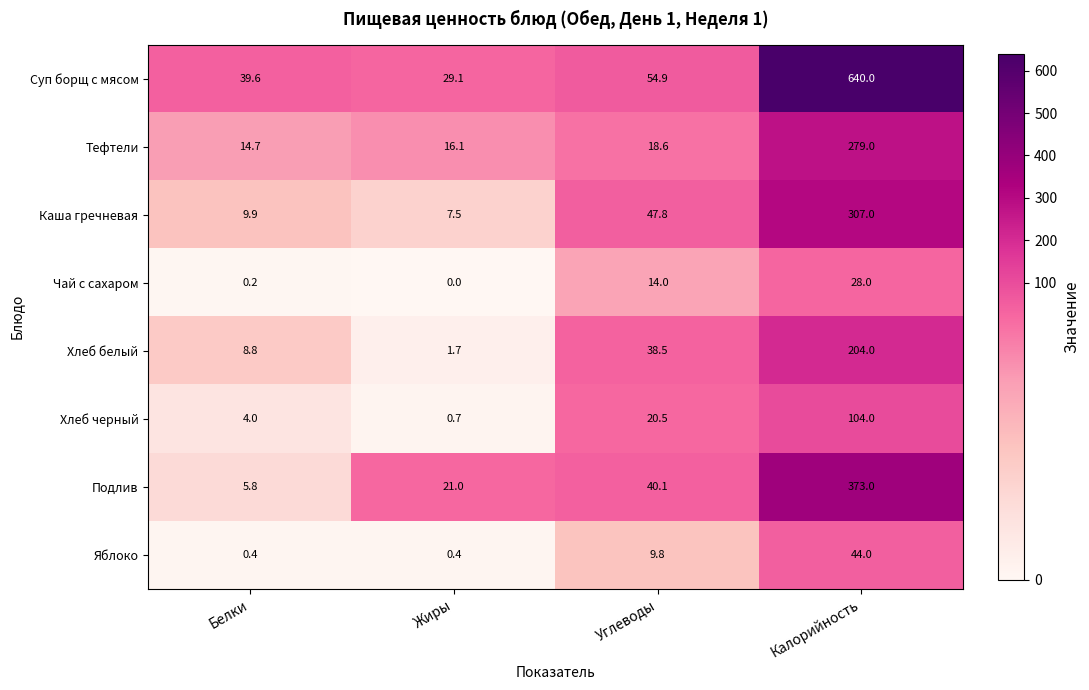

True or false: Чай с сахаром has a value of 42.2 at Калорийность.

False